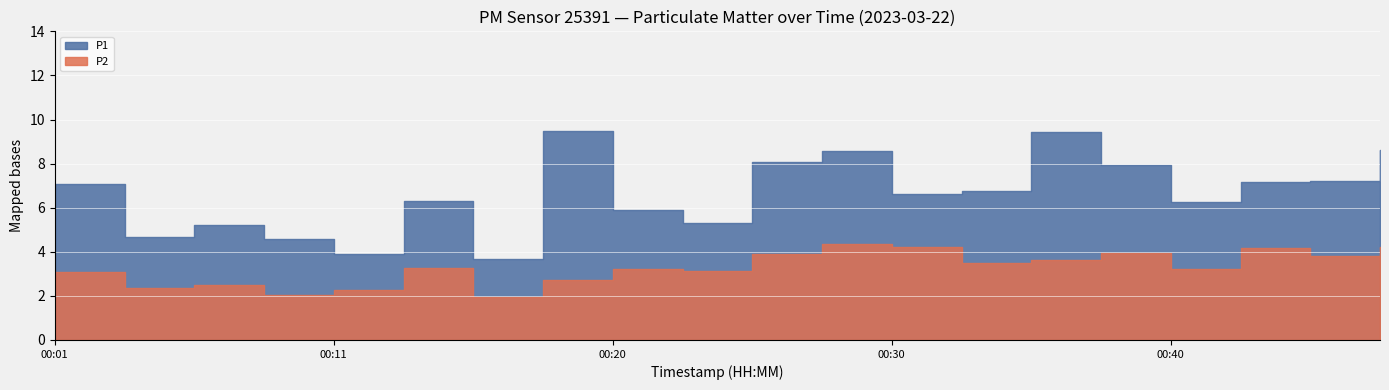

What is the value of the P1 point at the 20th from the left?

8.6